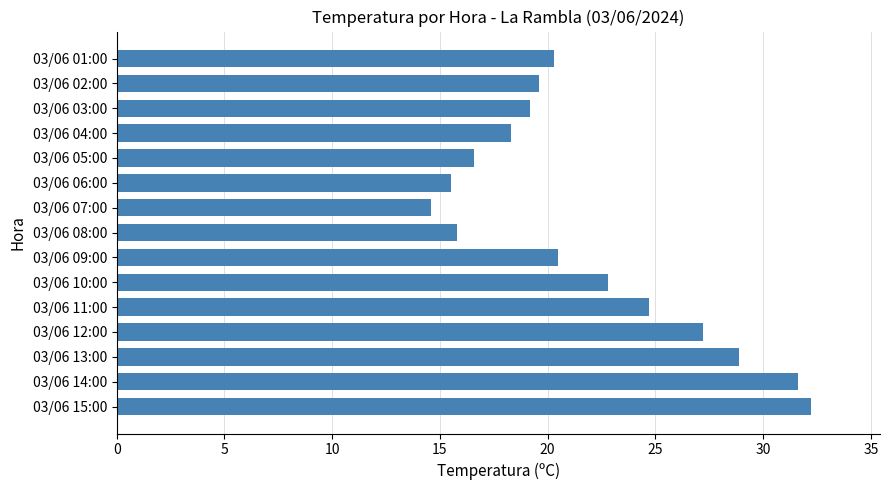

What value does the data have at 03/06 05:00?

16.6